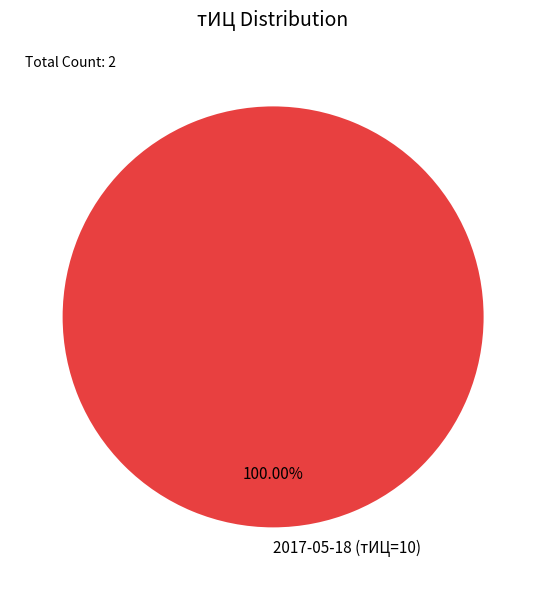

Rank the categories by value from lowest to highest.

2017-05-18 (тИЦ=10)